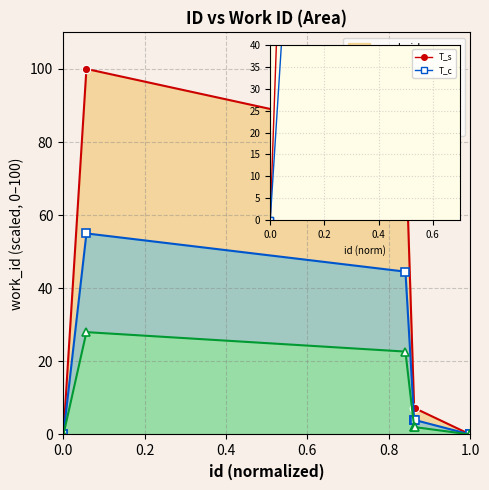

Which series has the largest total across all categories?

T_s^work_id